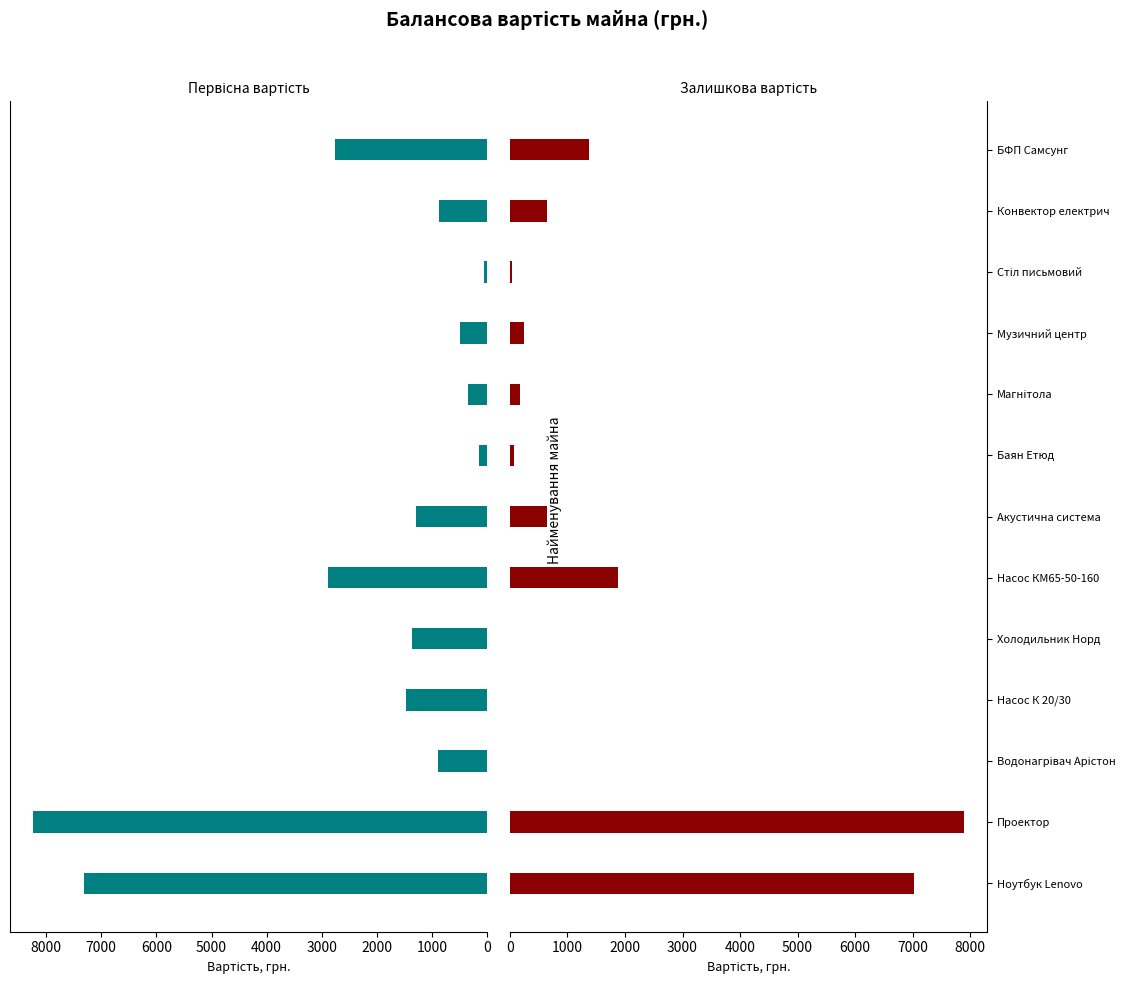

Is it true that Балансова (первісна) вартість, грн. equals 7321.0 at Ноутбук Lenovo?

True